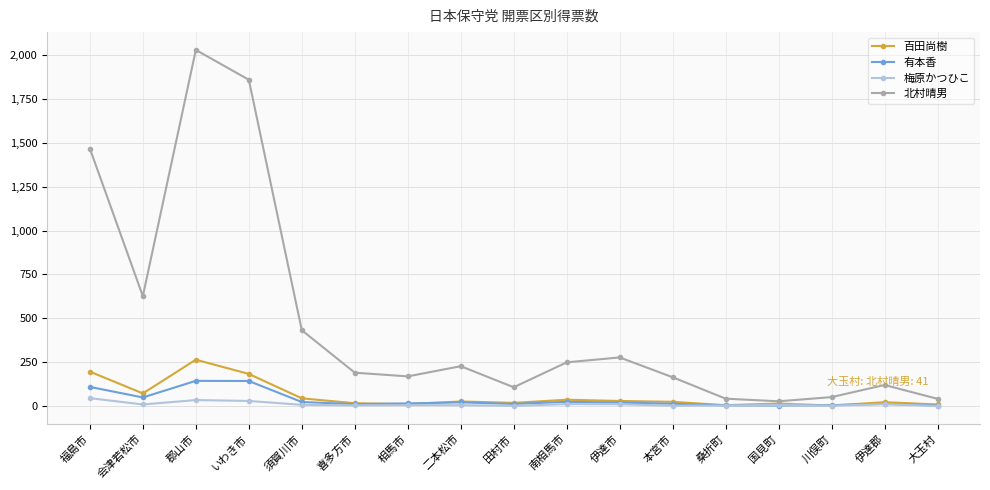

True or false: 梅原かつひこ has more than 1 interior local peaks.

True